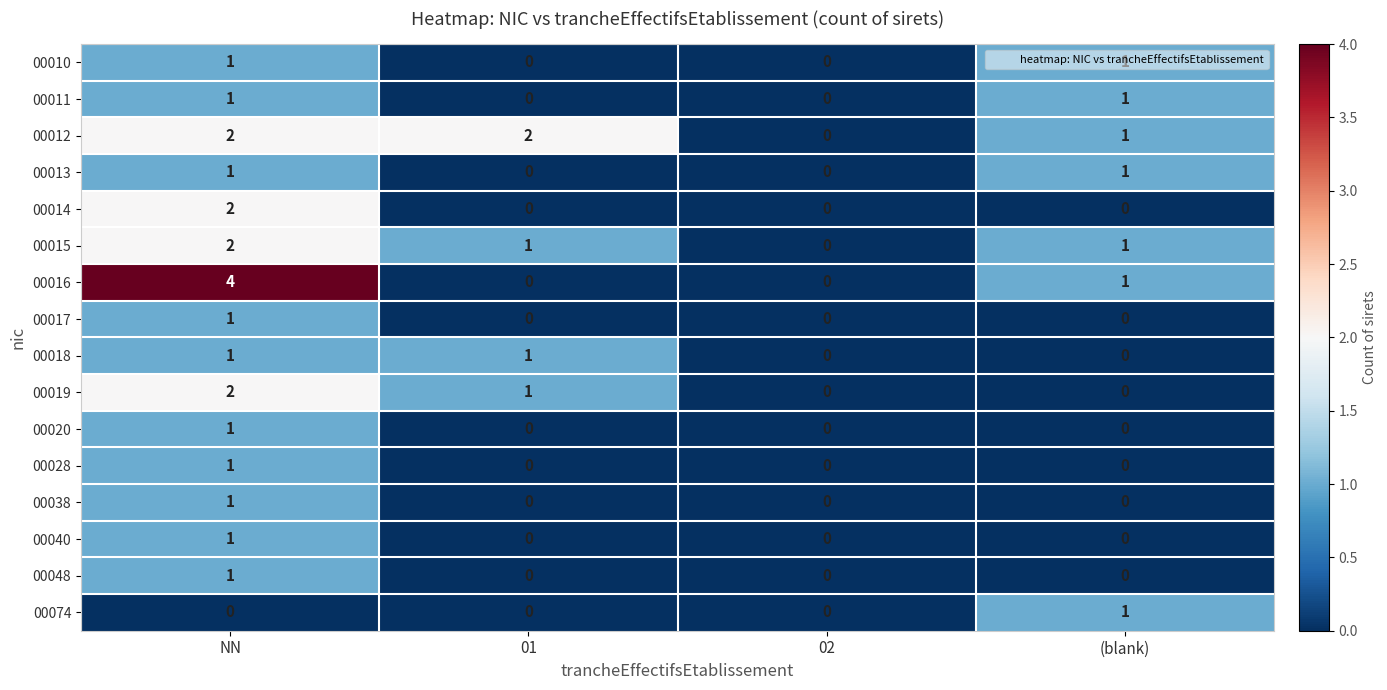

How many 00017 values are between 0 and 1?

4